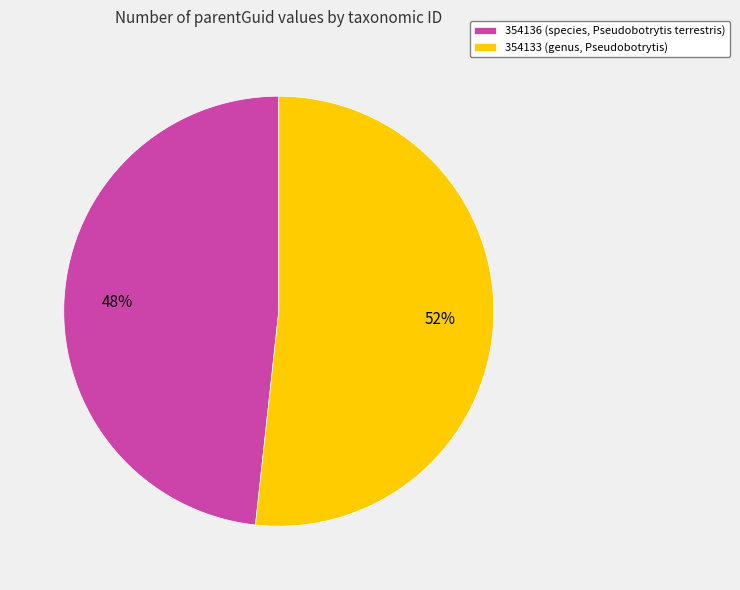

To the nearest percent, what is the average slice percentage?

50%